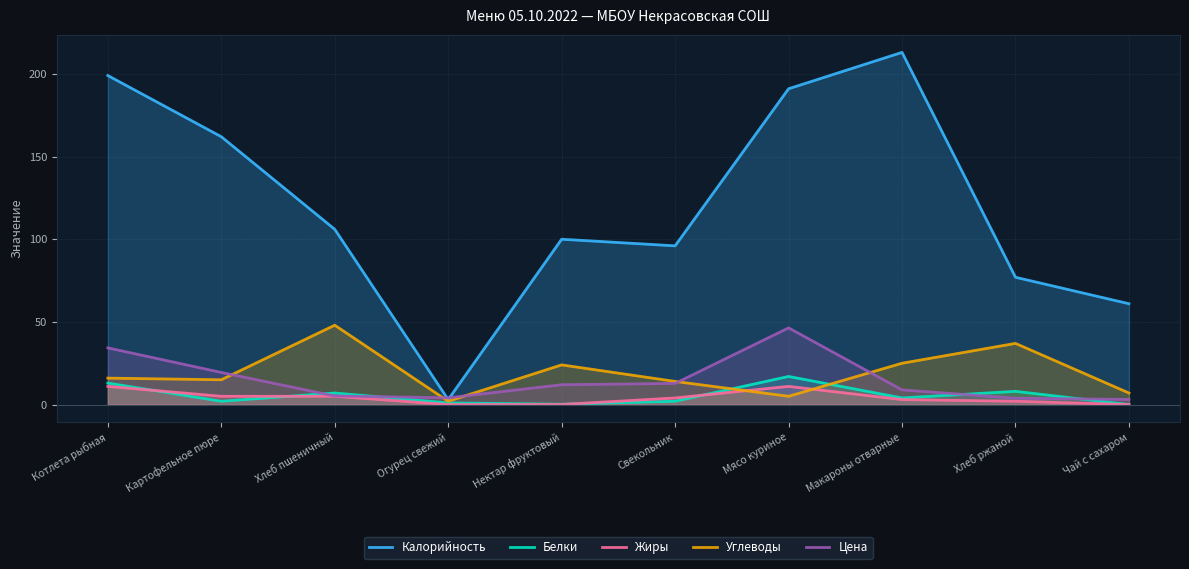

Reading left to right, what are all the values shown in this chart?

Калорийность: 199.0	162.0	106.0	3.0	100.0	96.0	191.0	213.0	77.0	61.0
Белки: 13.0	2.0	7.0	1.0	0.2	2.0	17.0	4.0	8.0	0.0
Жиры: 11.0	5.0	5.0	0.0	0.1	4.0	11.0	3.0	2.0	0.0
Углеводы: 16.0	15.0	48.0	2.0	24.0	14.0	5.0	25.0	37.0	7.0
Цена: 34.3	19.4	5.2	4.1	12.0	12.8	46.4	8.9	3.8	3.1